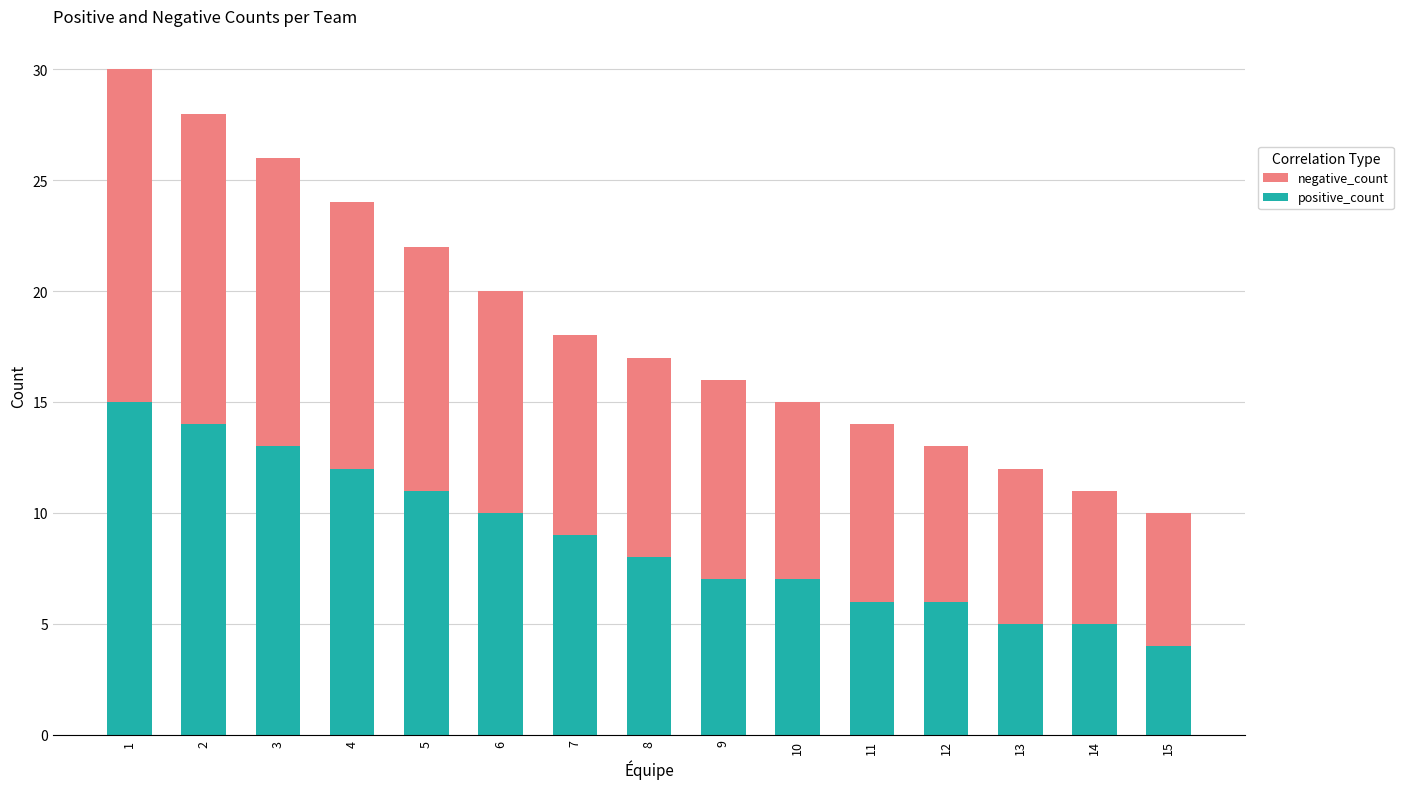

Which series has the largest total across all categories?

negative_count